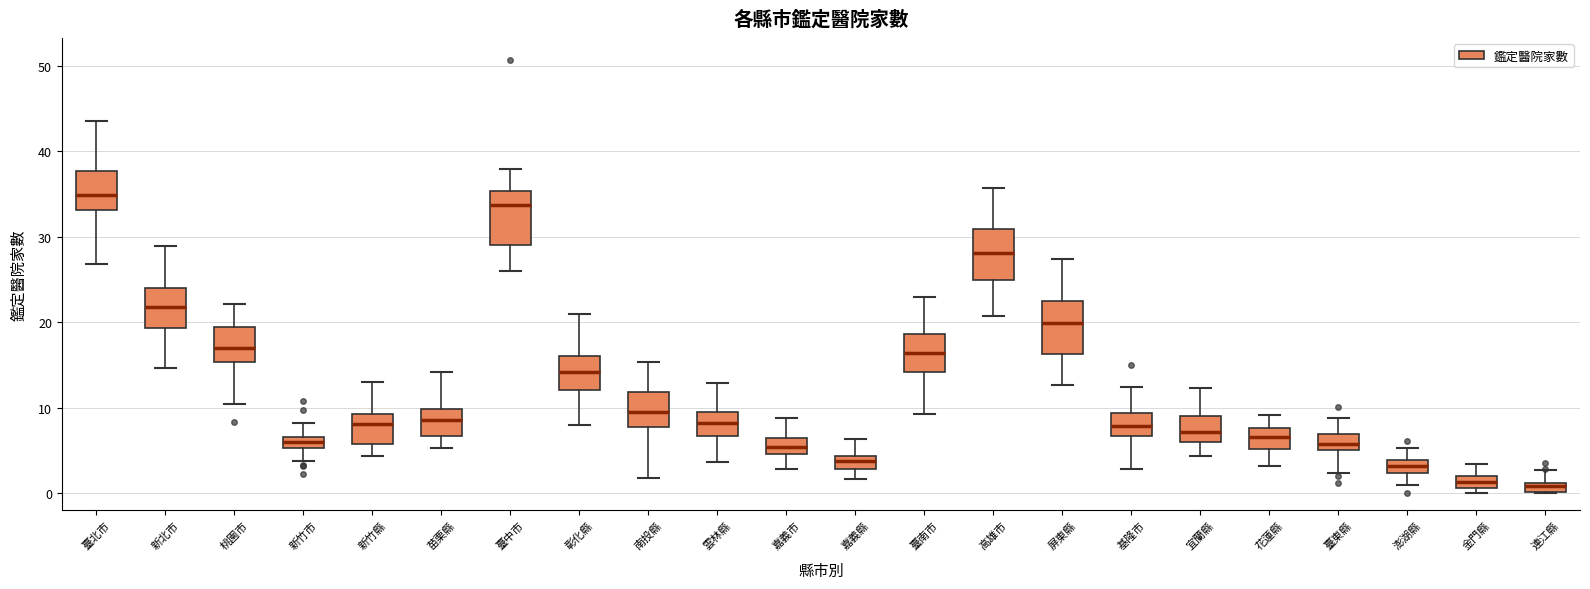

Which box has the highest median line?

臺北市